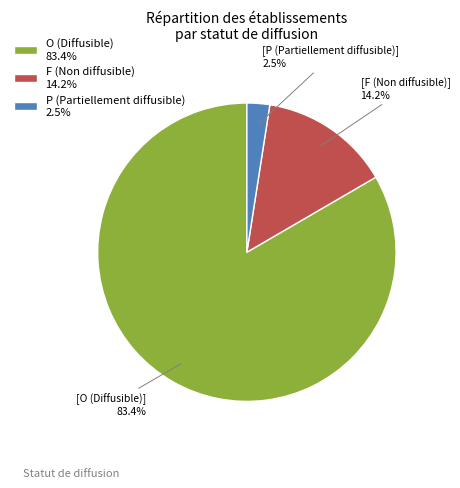

What is the total percentage of O (Diffusible) 83.4% and P (Partiellement diffusible) 2.5%?

85.8%